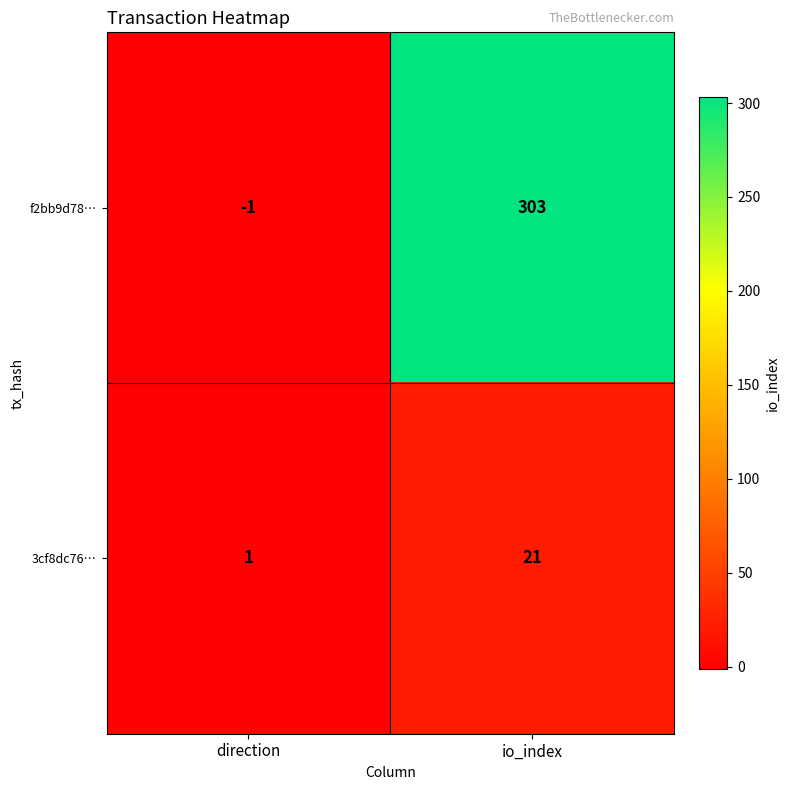

At how many categories does at least one series exceed 100?

1